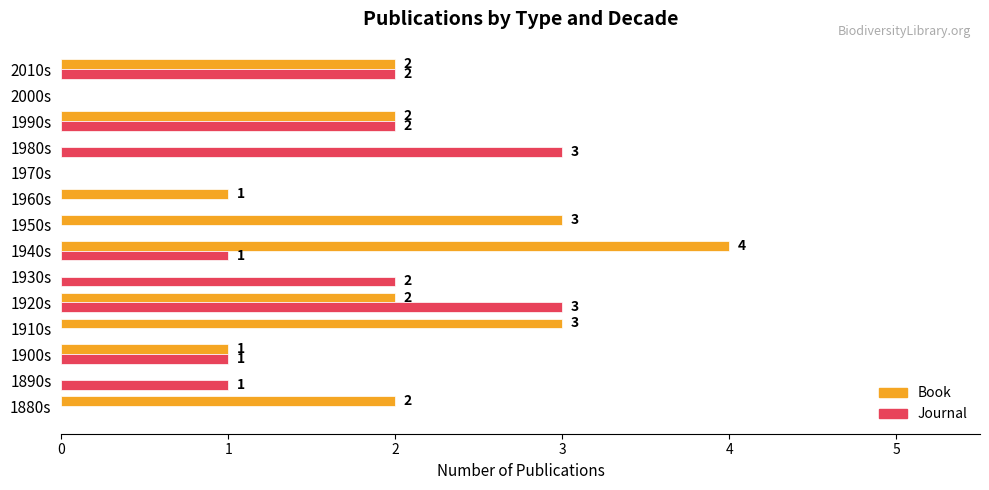

What is the sum of all Journal values?

15